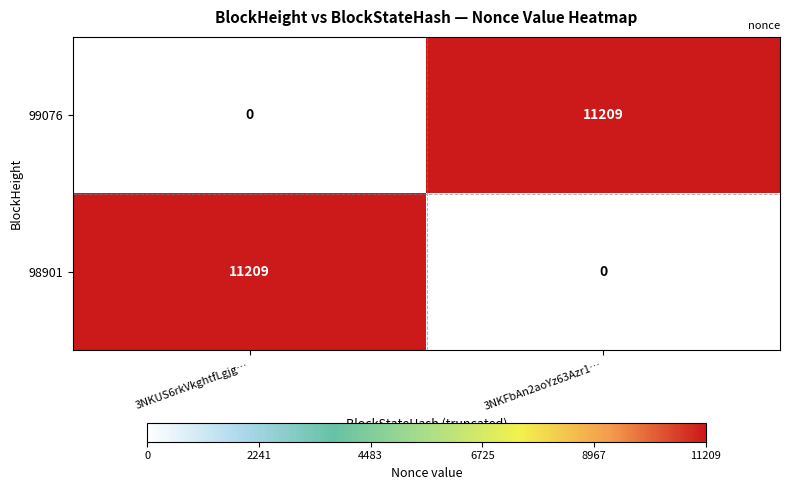

Count the number of data series in this chart.

2